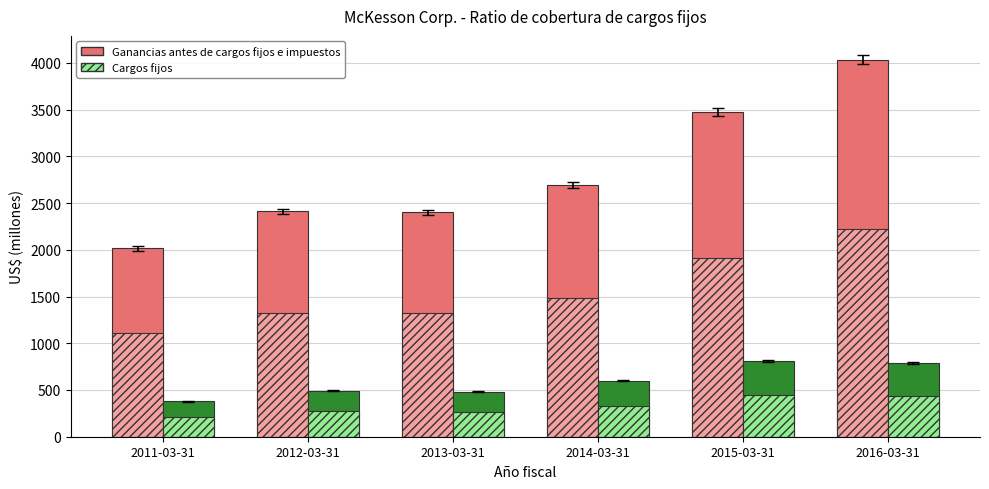

What is the average value of the Cargos fijos series?

592